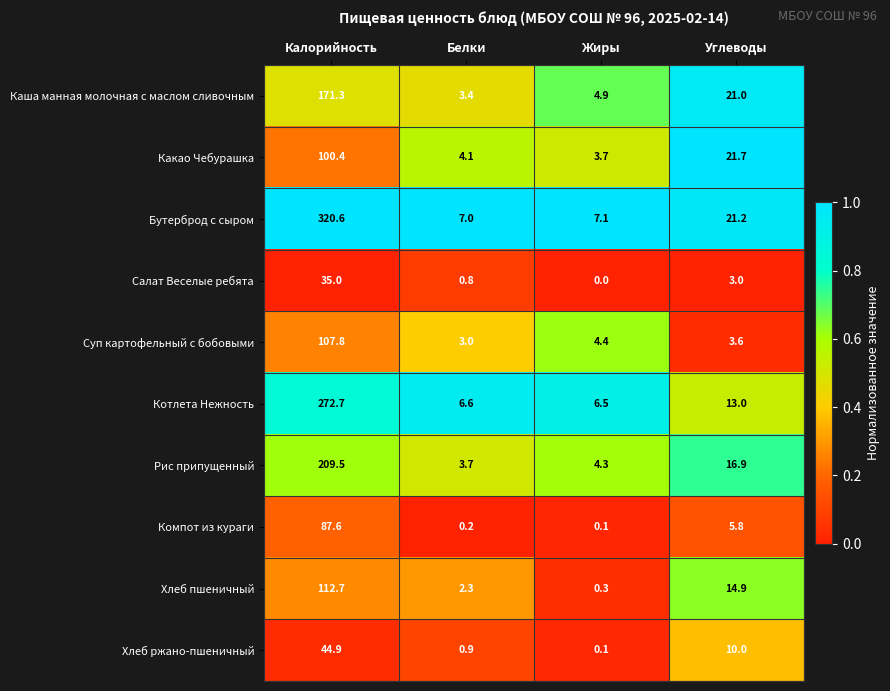

What is the difference between the maximum and minimum values in the Какао Чебурашка series?

96.7